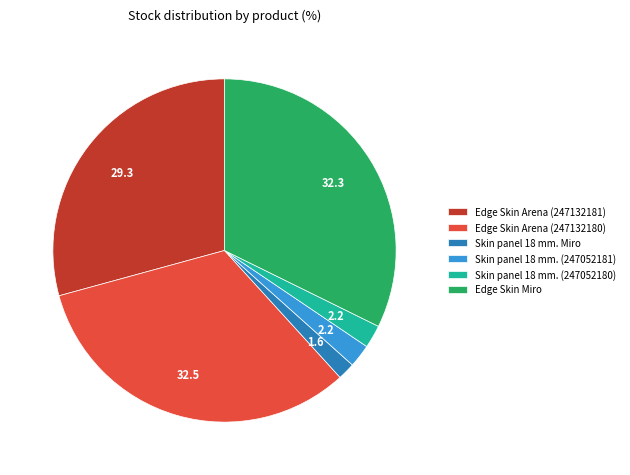

Does Edge Skin Miro account for over 50% of the chart?

No